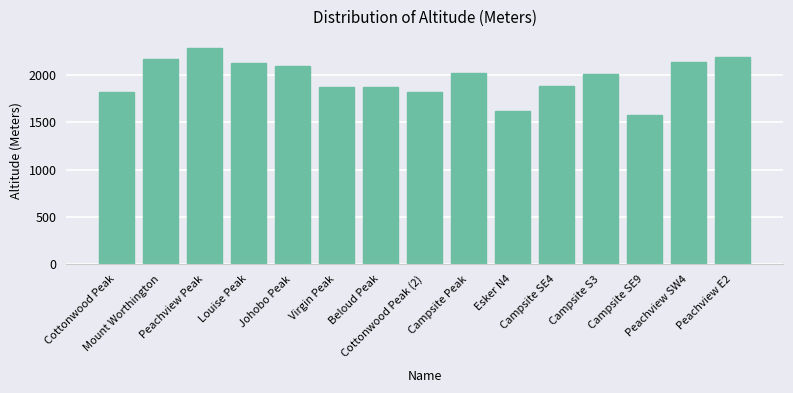

What is the average value?

1968